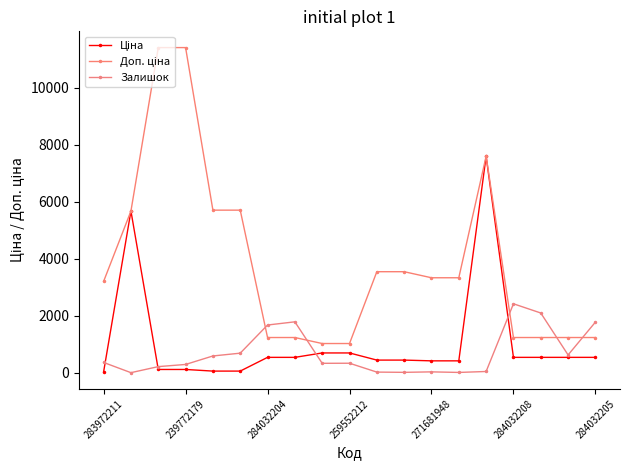

What is the sum of all Залишок values?

13296.0